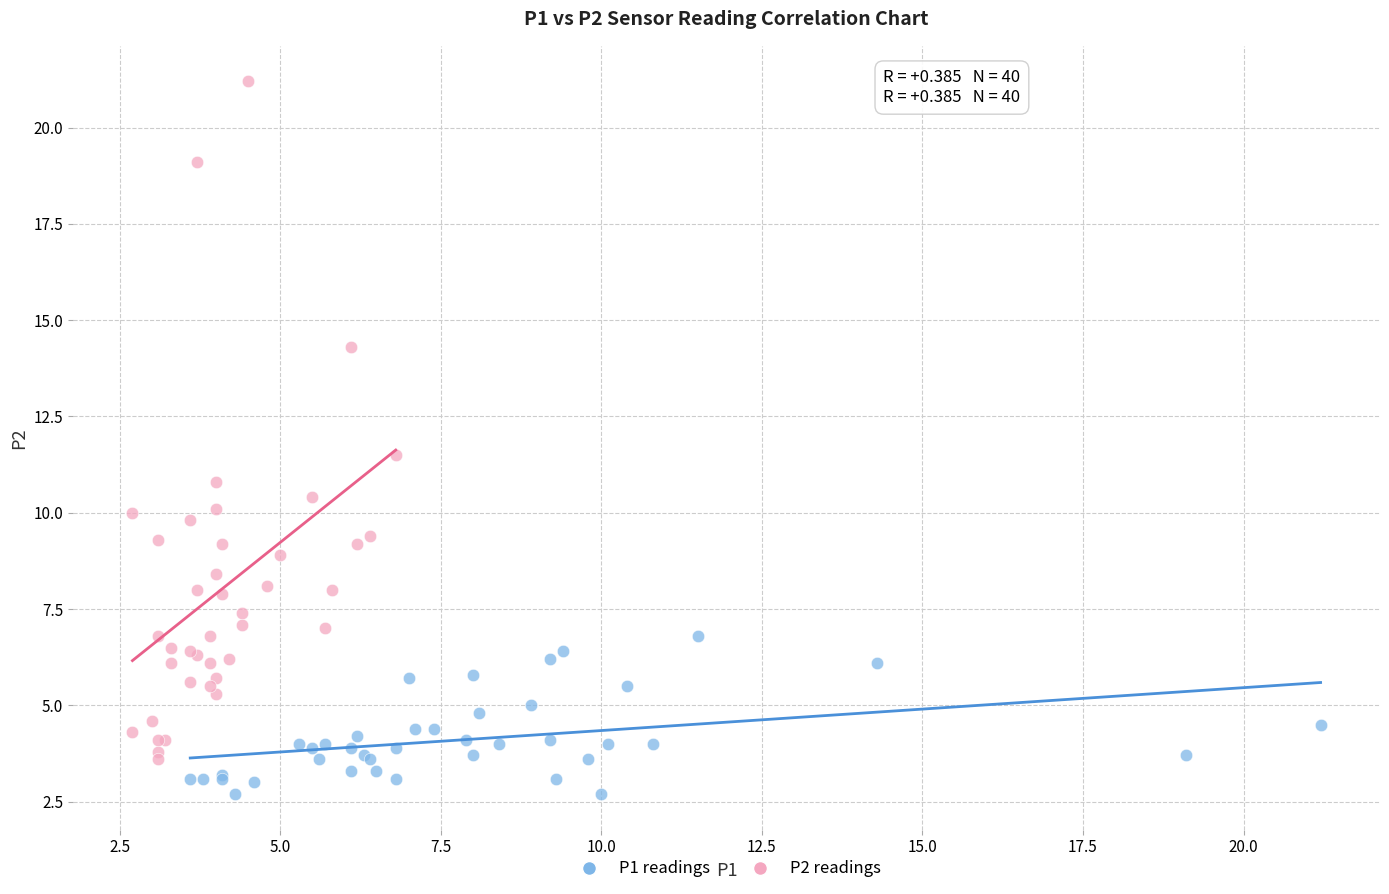

Which series has the widest spread of Y values?

P2 readings